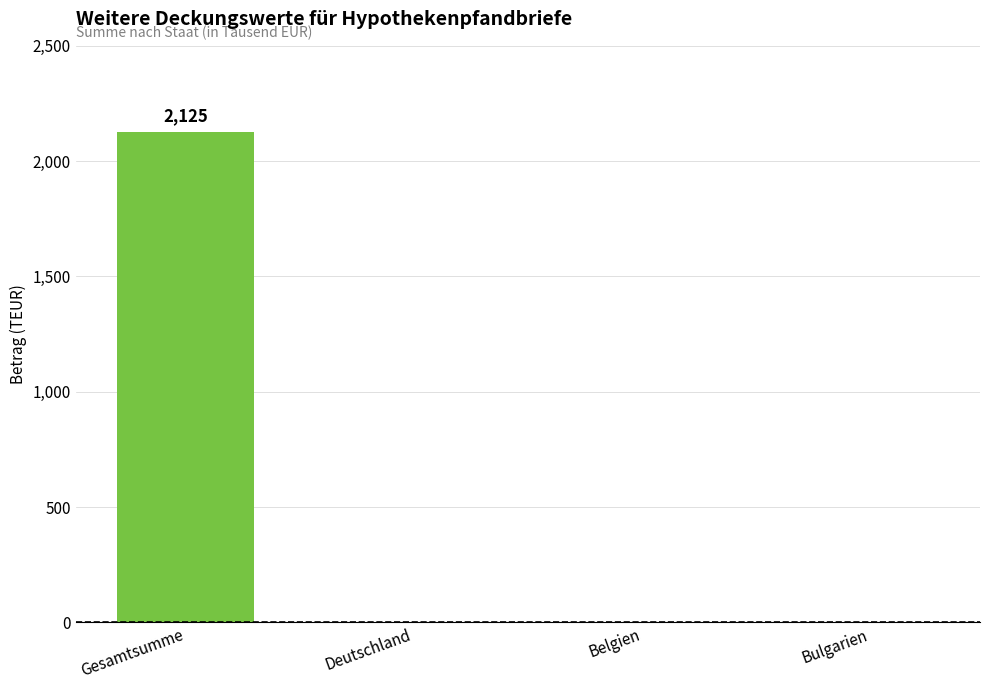

Which label corresponds to the largest value in the chart?

Gesamtsumme